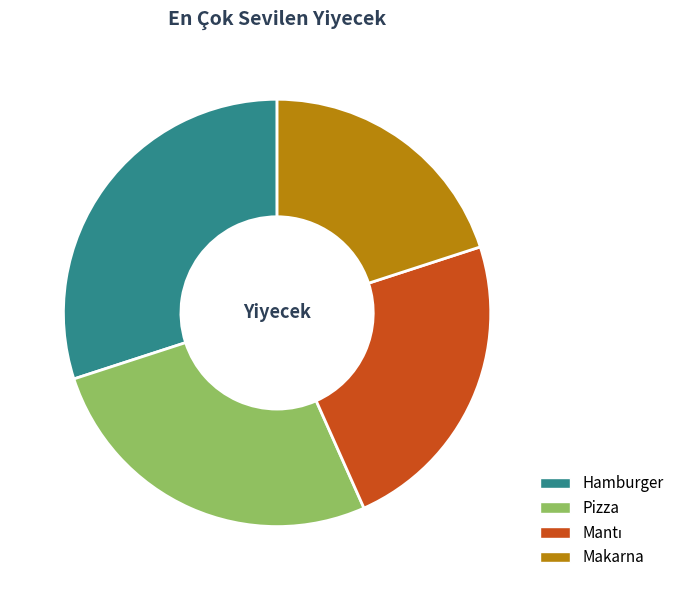

Is Makarna the majority of the pie?

No